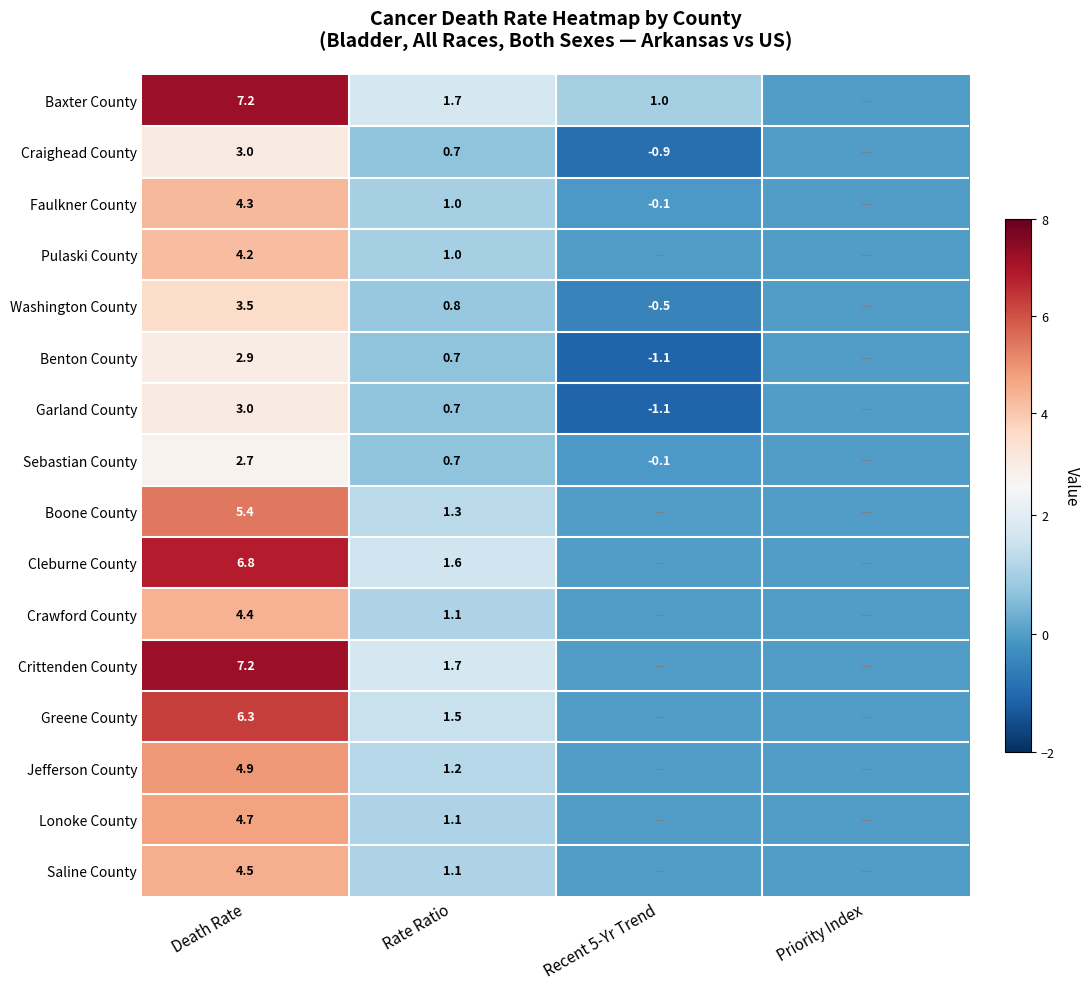

Which label corresponds to the largest value in the chart?

Death Rate